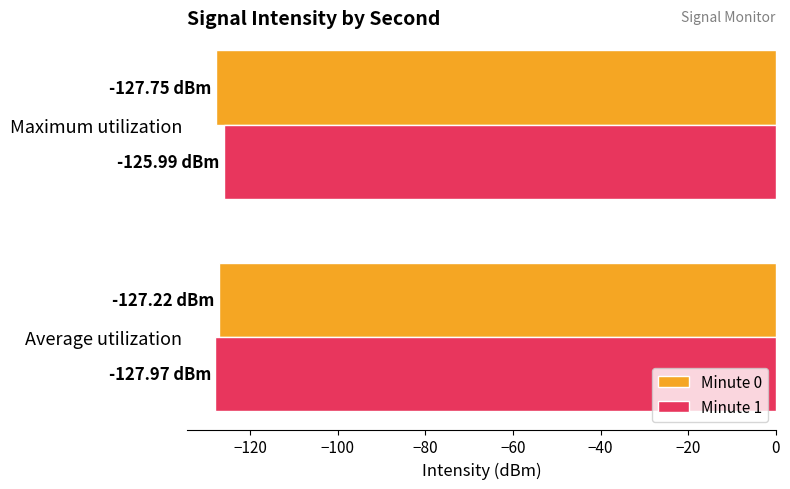

What is the average value of the Minute 0 series?

-127.5